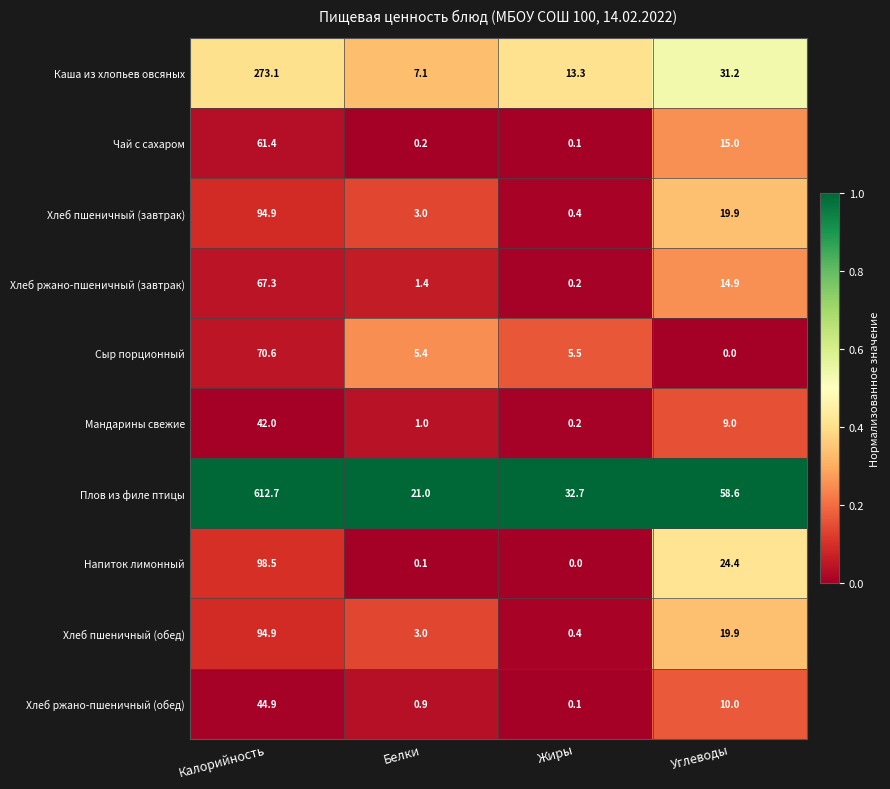

What is the sum of the Сыр порционный values at Калорийность and Углеводы?

70.6